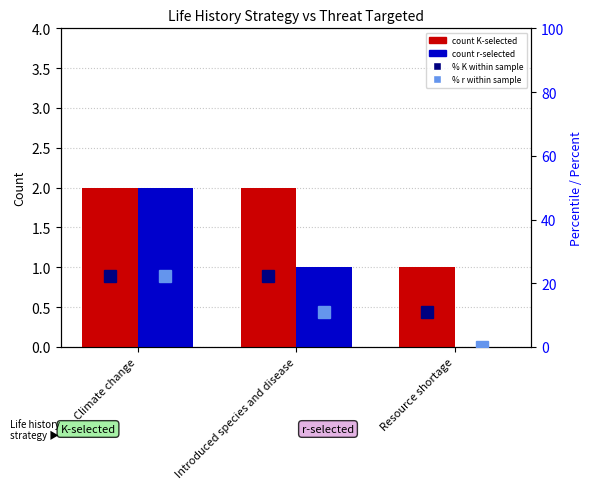

How many distinct data groups are displayed?

4